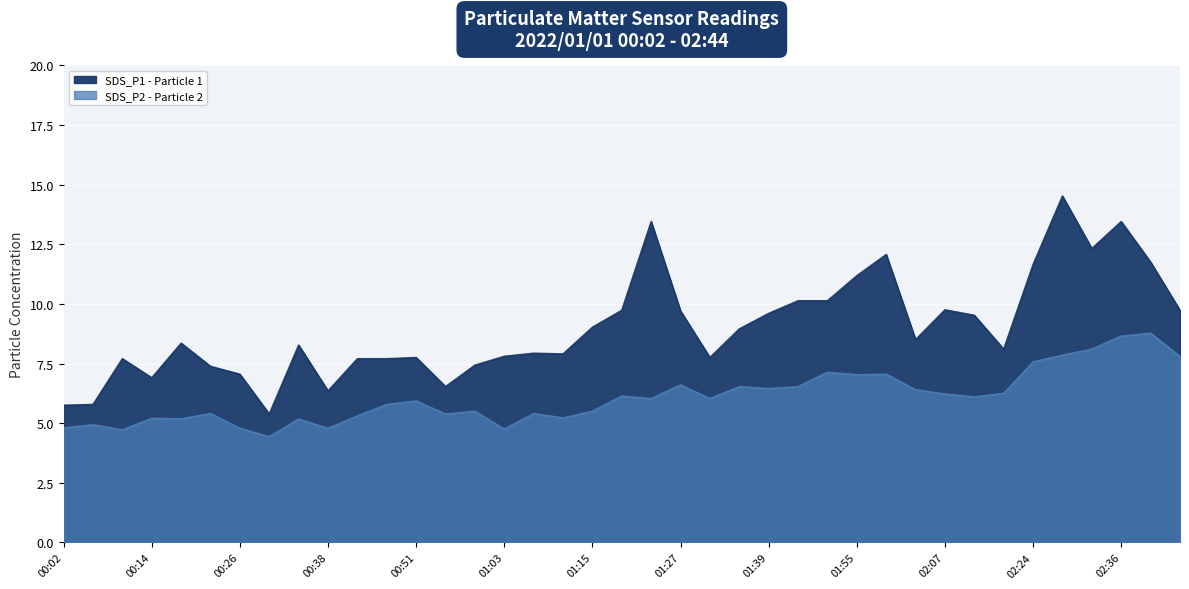

What is the label of the 6th point from the left?

00:22